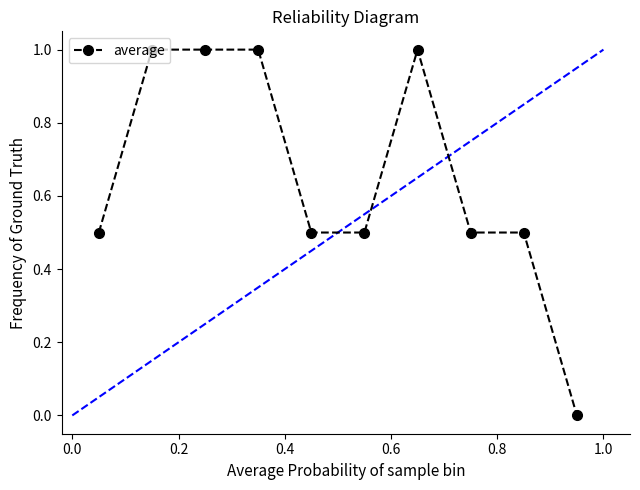

What is the sum of all values?

6.5